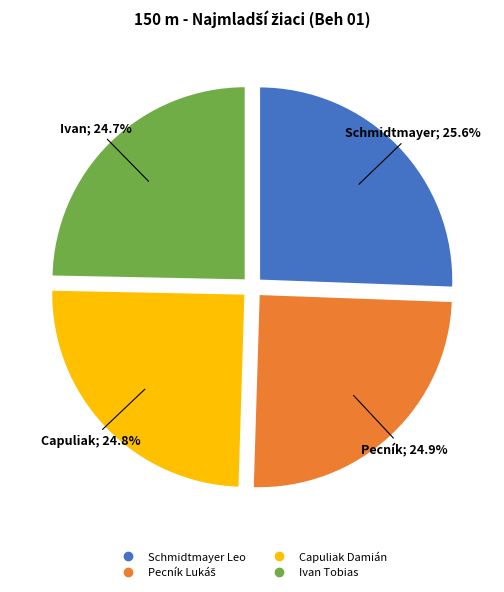

Is the sum of Schmidtmayer Leo and Ivan Tobias greater than half?

Yes